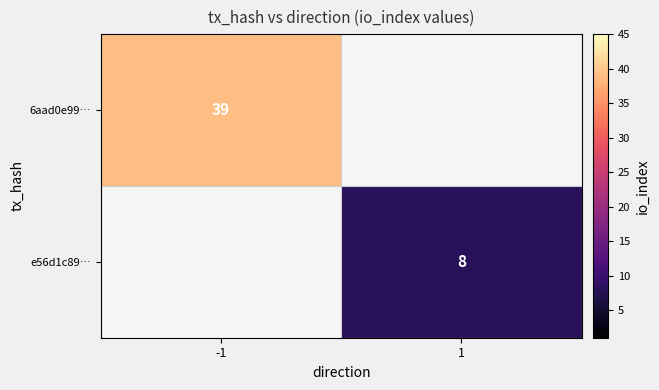

Is it true that e56d1c89… equals 8 at 1?

True